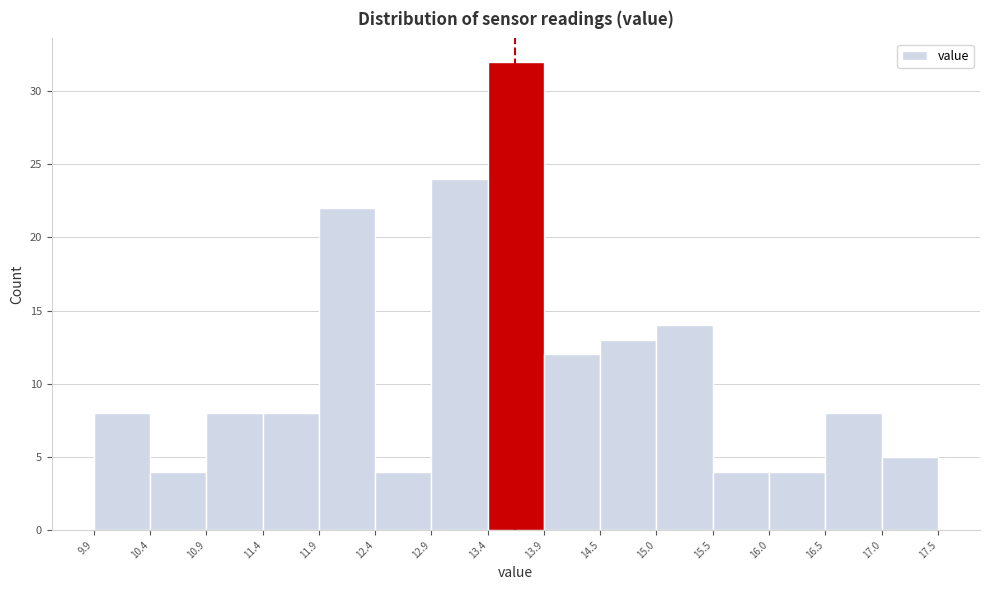

Reading left to right, transcribe this chart: for each bar, give the range it covers on the x-axis and its height. The values are not printed on the chart, so give them approximately, as read against the axis.

9.9 to 10.4: 8
10.4 to 10.9: 4
10.9 to 11.4: 8
11.4 to 11.9: 8
11.9 to 12.4: 22
12.4 to 12.9: 4
12.9 to 13.4: 24
13.4 to 13.9: 32
13.9 to 14.5: 12
14.5 to 15.0: 13
15.0 to 15.5: 14
15.5 to 16.0: 4
16.0 to 16.5: 4
16.5 to 17.0: 8
17.0 to 17.5: 5